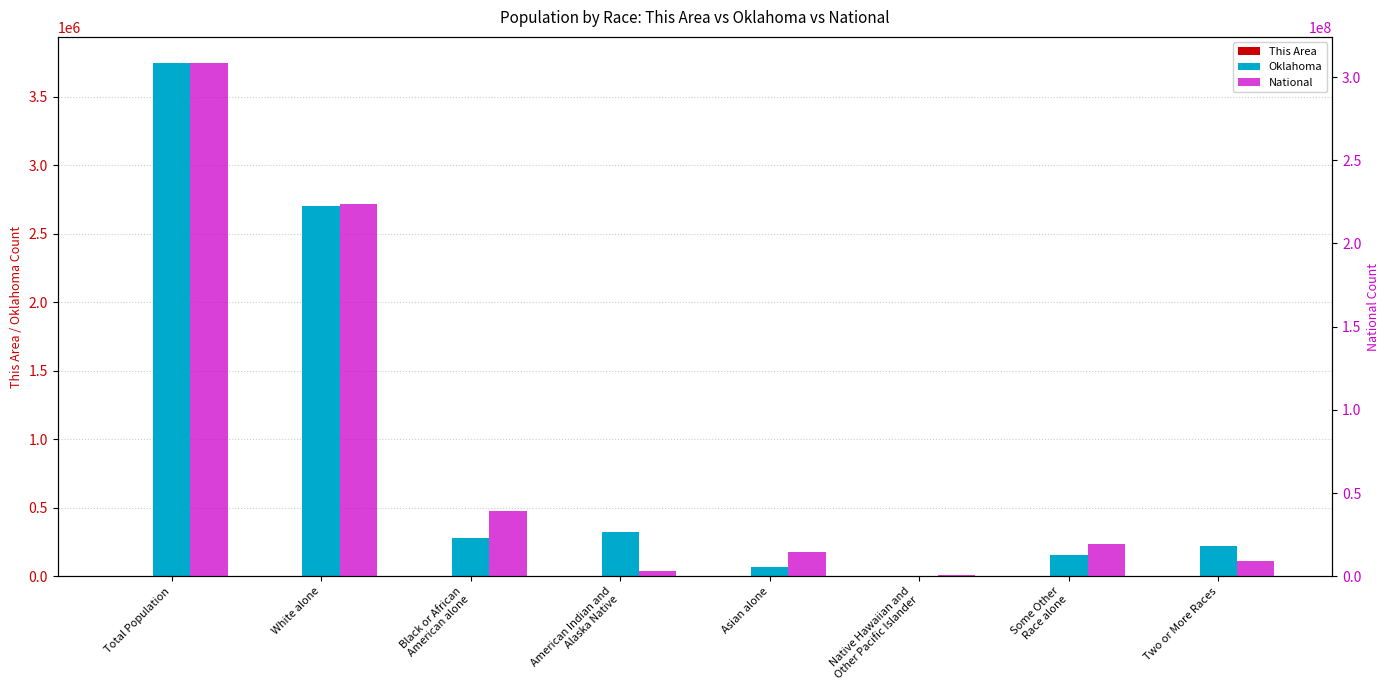

Which label corresponds to the smallest value in the chart?

Native Hawaiian and
Other Pacific Islander